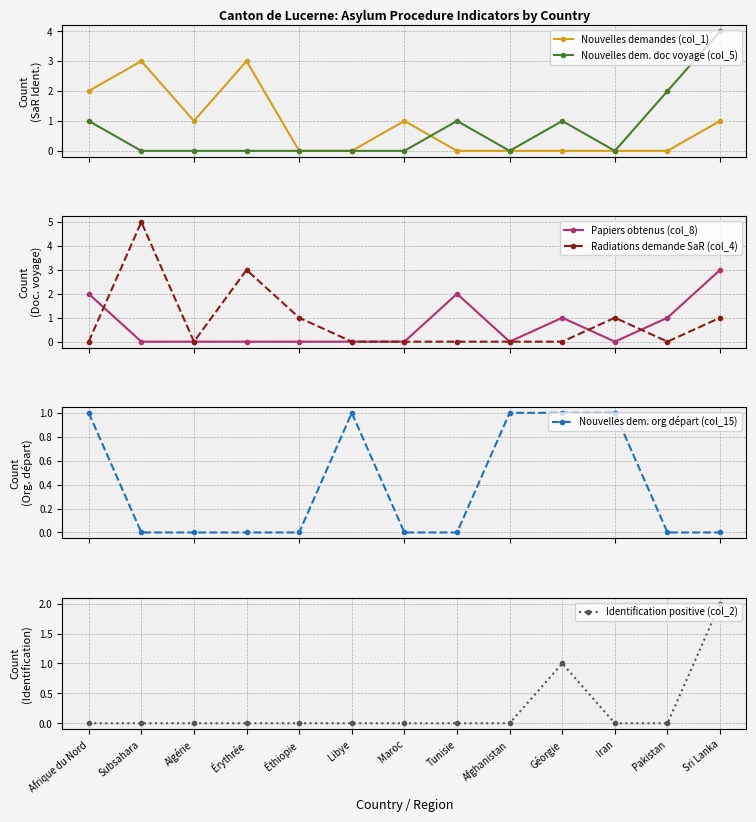

True or false: Papiers obtenus (col_8) and Nouvelles dem. doc voyage (col_5) intersect in this chart.

False